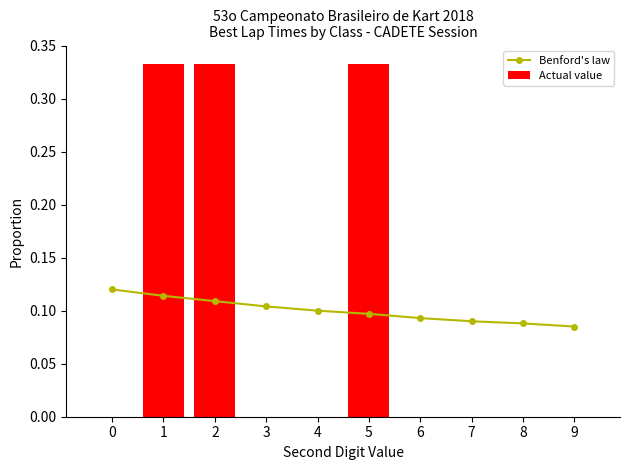

Are the bars horizontal?

No